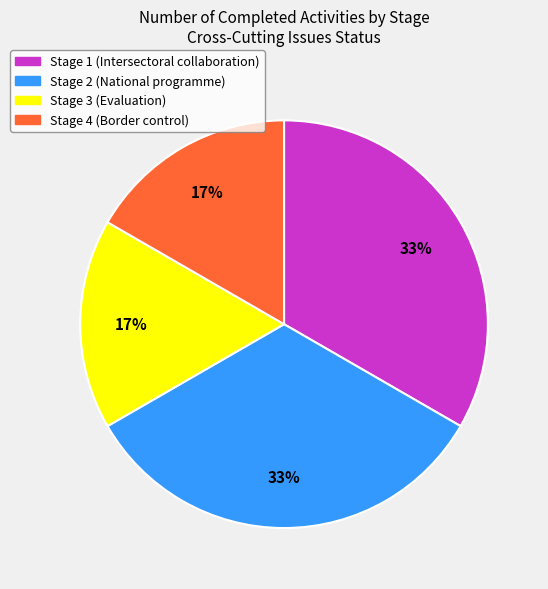

Is there any slice that represents more than half of the pie?

No